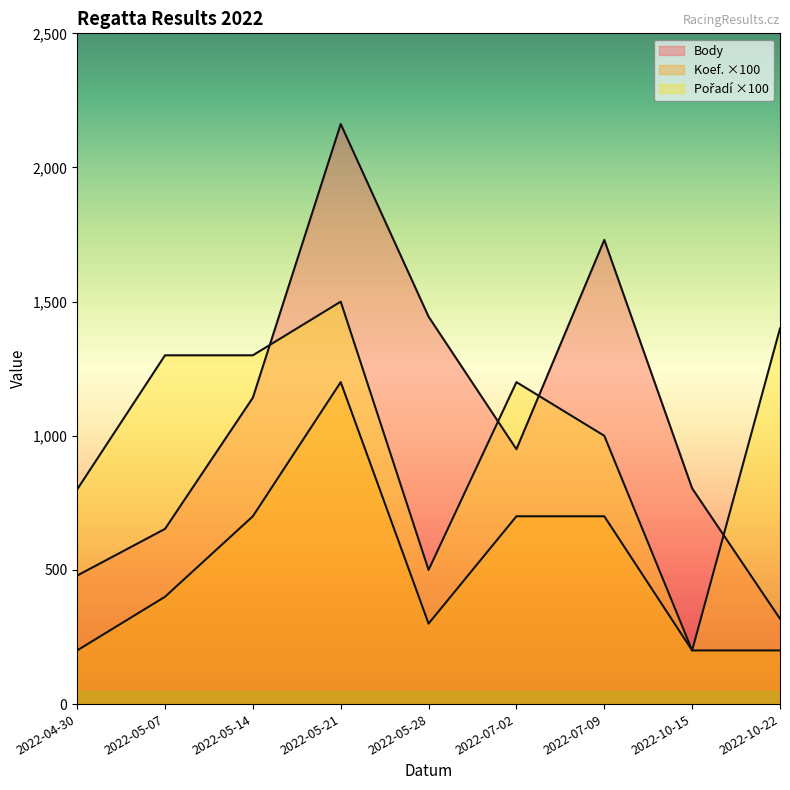

At how many categories does at least one series exceed 1210?

6